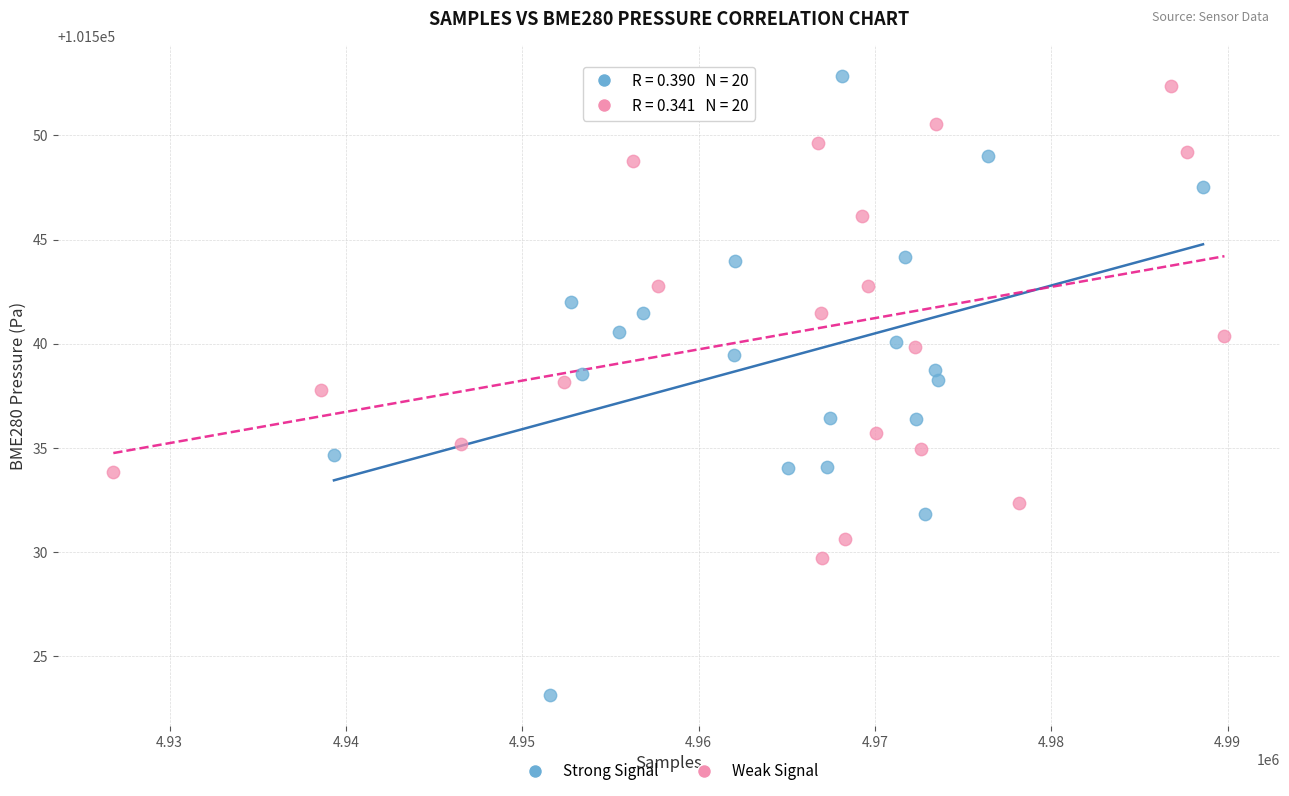

Which series has the largest Y range (max minus min)?

Strong Signal